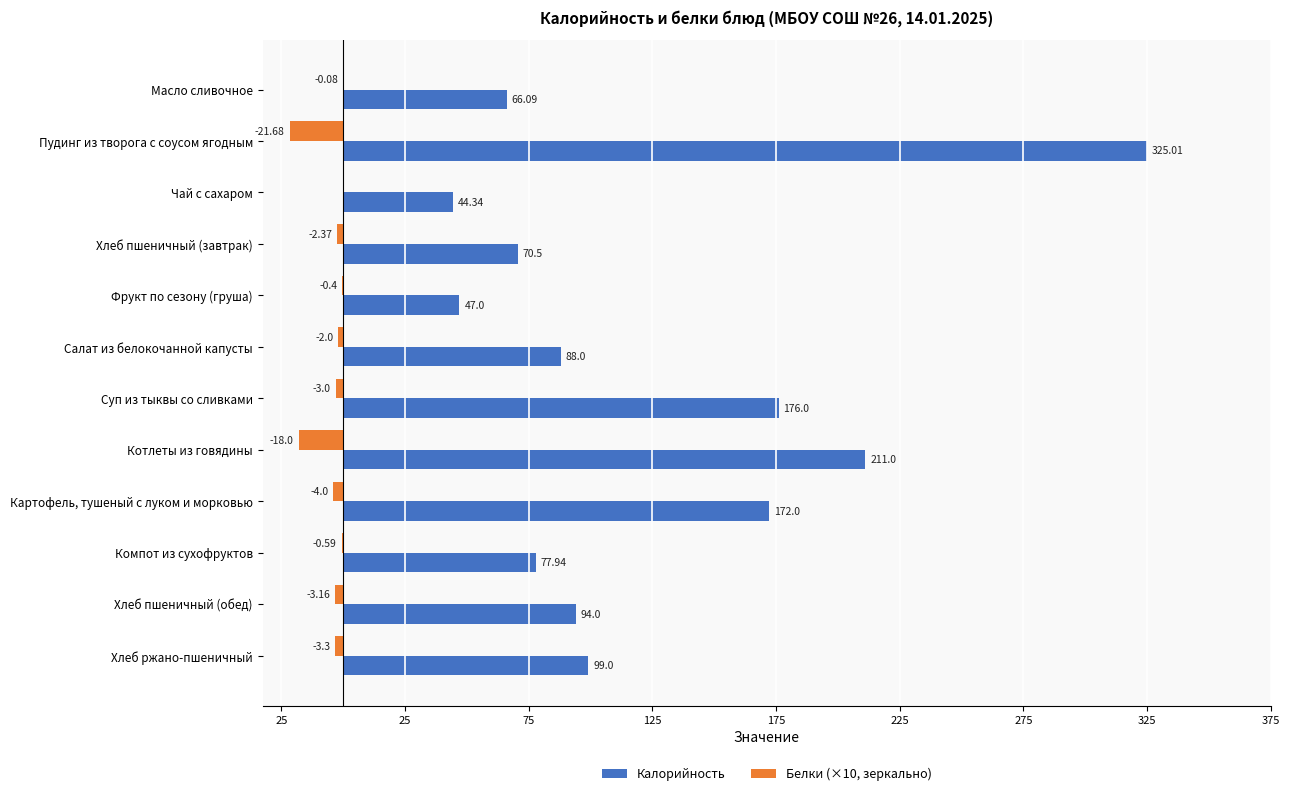

What is the value of the Белки (×10, зеркально) bar at the 7th from the left?

-3.0